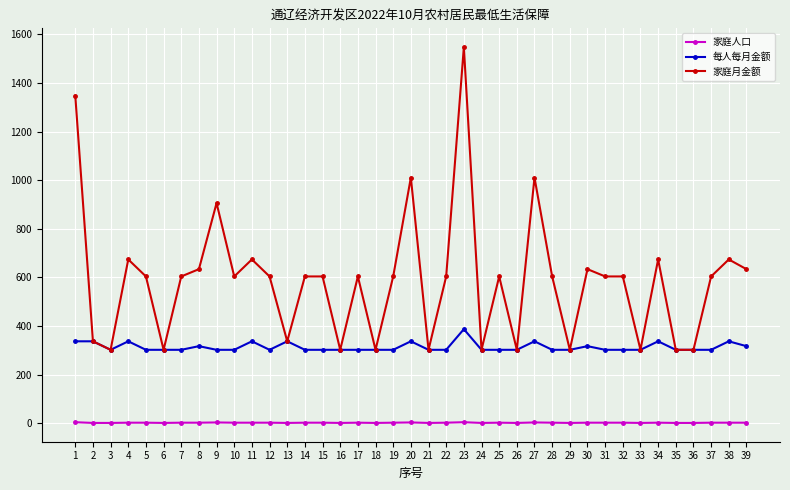

What is the lowest value of the 家庭月金额 series?

302